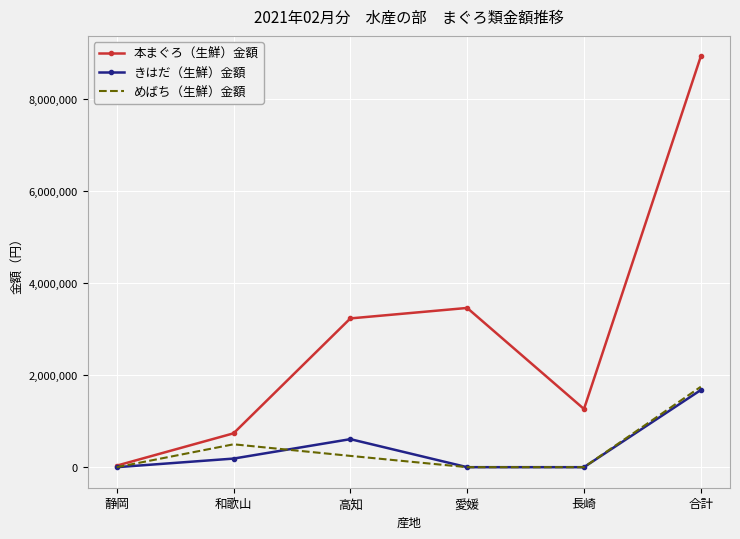

The value of 本まぐろ（生鮮）金額 at 長崎 is 679375. True or false?

False